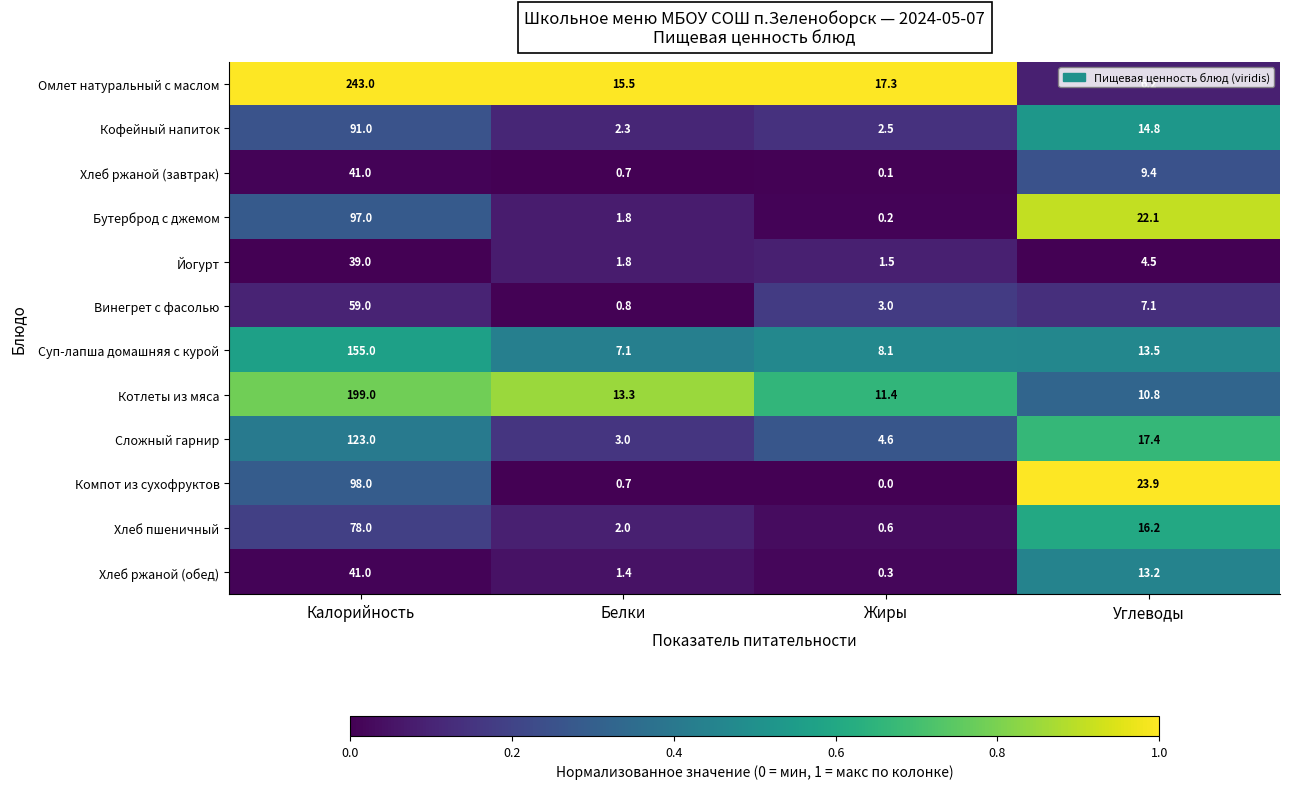

At how many categories does at least one series exceed 0?

4